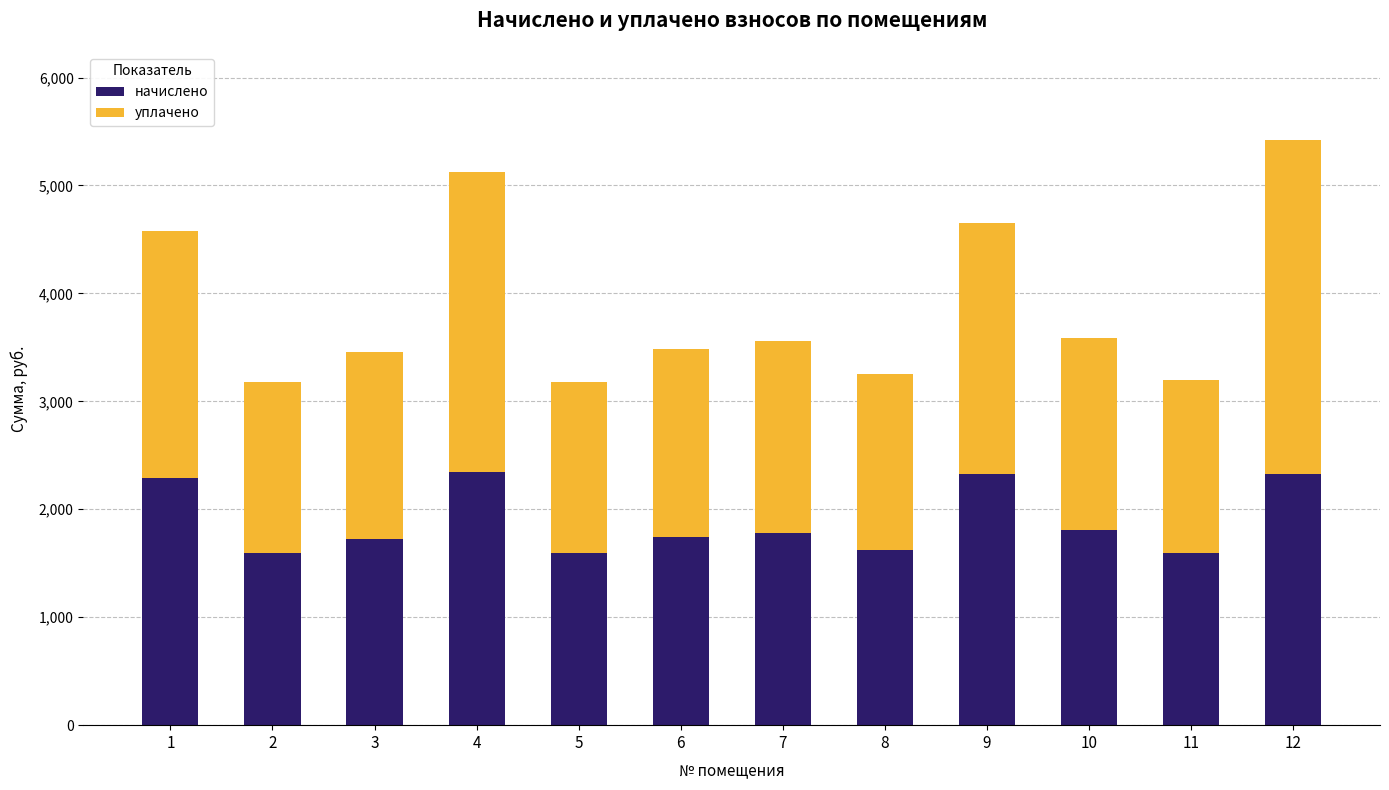

The value of начислено at 3 is 499.0. True or false?

False